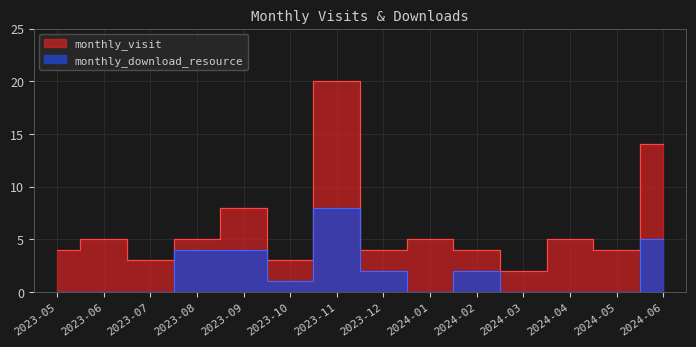

What is the highest value of the monthly_visit series?

20